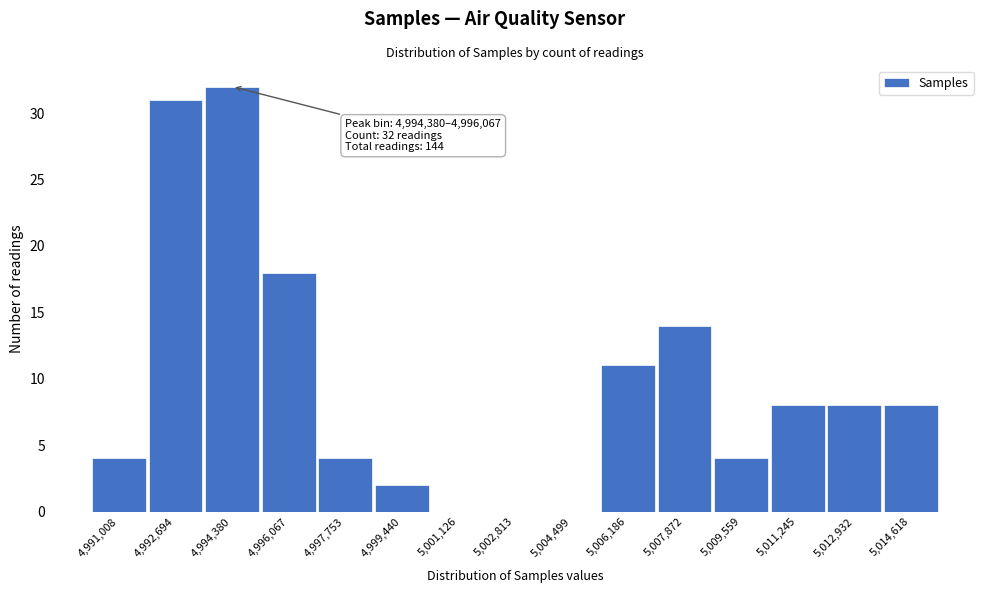

Reading right to left, transcribe all the data shown in this chart.

5,014,618=8	5,012,932=8	5,011,245=8	5,009,559=4	5,007,872=14	5,006,186=11	5,004,499=0	5,002,813=0	5,001,126=0	4,999,440=2	4,997,753=4	4,996,067=18	4,994,380=32	4,992,694=31	4,991,008=4